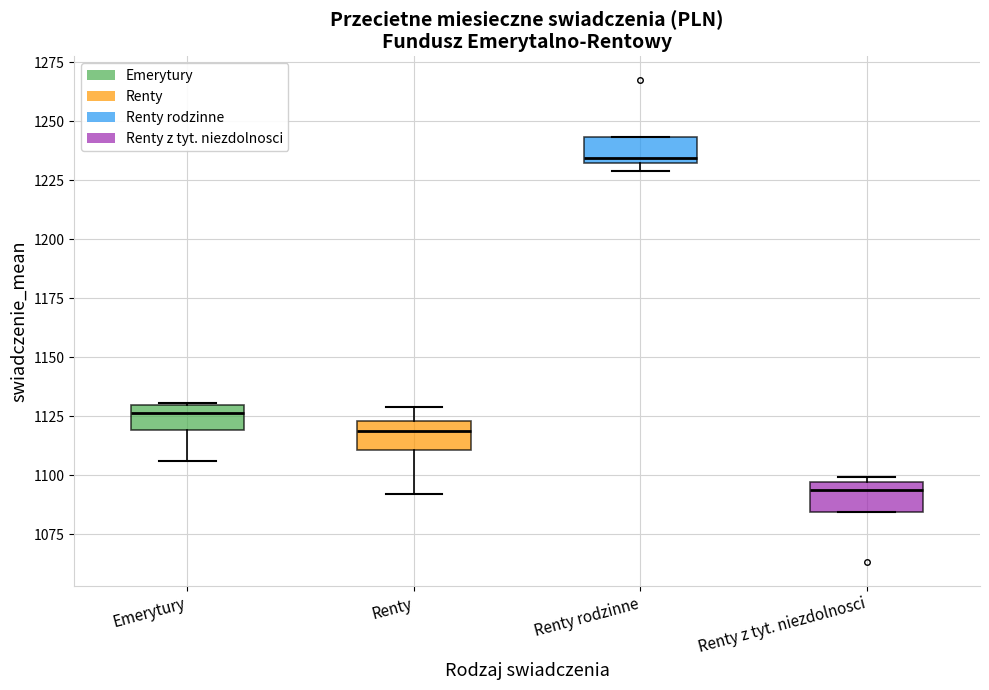

Reading left to right, transcribe this box plot: for each box, give where its median line is, the range the box spans, and where its two whiskers end, as read against the y-axis. The values are not printed on the chart, so give them approximately, as read against the axis.

Emerytury: median 1125, box 1120 to 1130, whiskers 1105 to 1130
Renty: median 1120, box 1110 to 1125, whiskers 1090 to 1130
Renty rodzinne: median 1235, box 1230 to 1245, whiskers 1230 (just below the box's lower edge) to 1245
Renty z tyt. niezdolnosci: median 1095 (just below the box's upper edge), box 1085 to 1095, whiskers 1085 to 1100